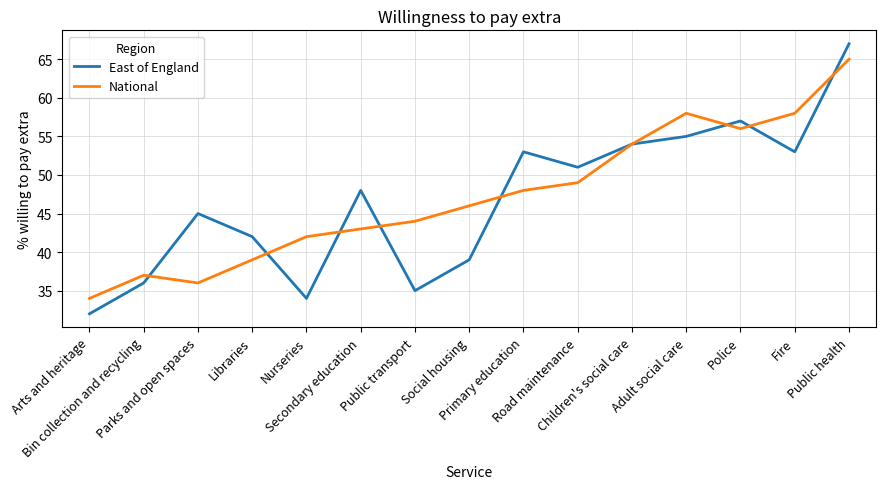

At how many categories does at least one series exceed 38?

13